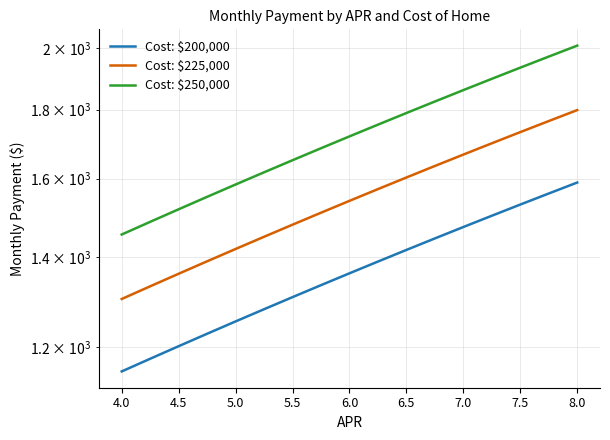

What is the difference between the maximum and minimum values in the Cost: $250,000 series?

553.1